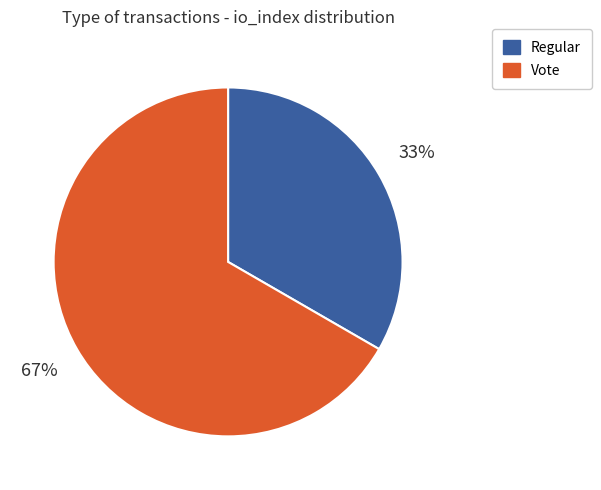

What percentage is the Vote slice, to the nearest percent?

67%